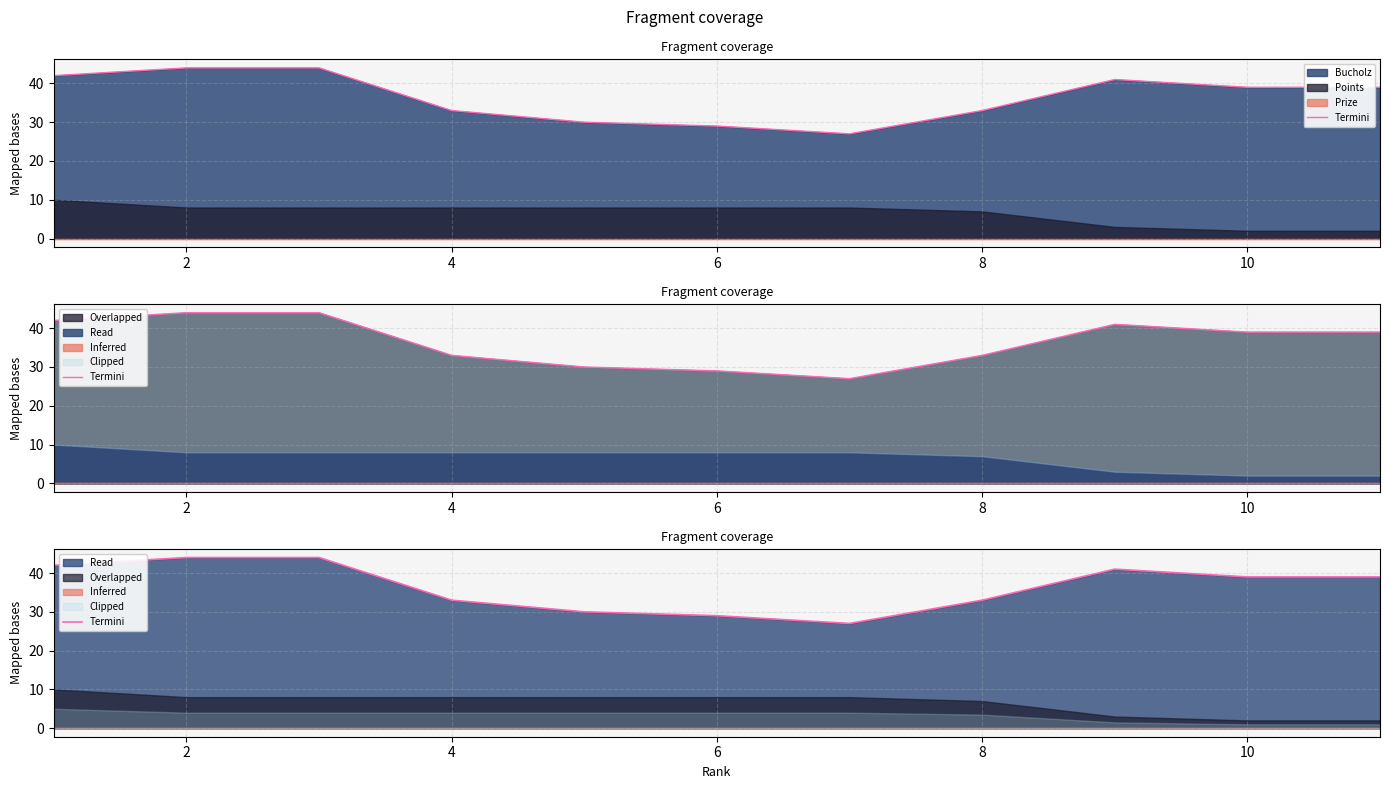

Reading right to left, what are all the values shown in this chart?

39	39	41	33	27	29	30	33	44	44	42